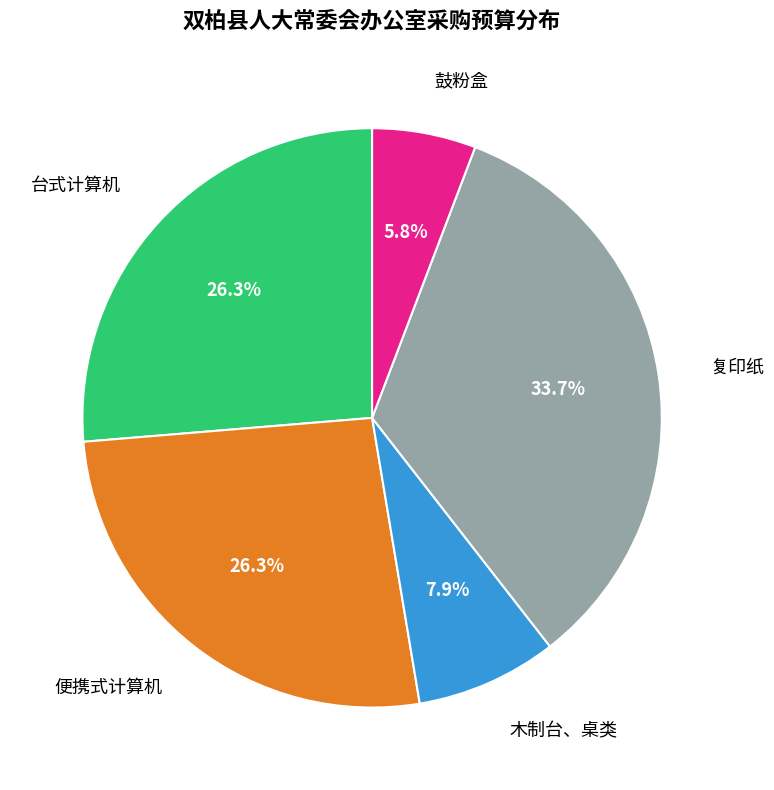

Is there any slice that represents more than half of the pie?

No